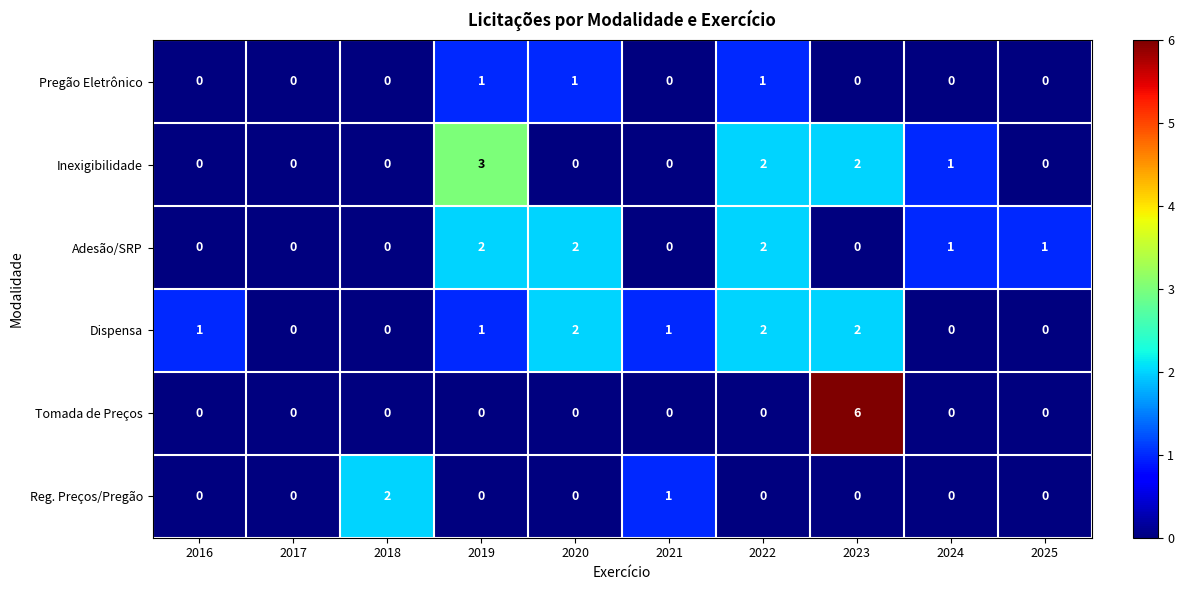

What is the difference between the highest and lowest values at 2023?

6